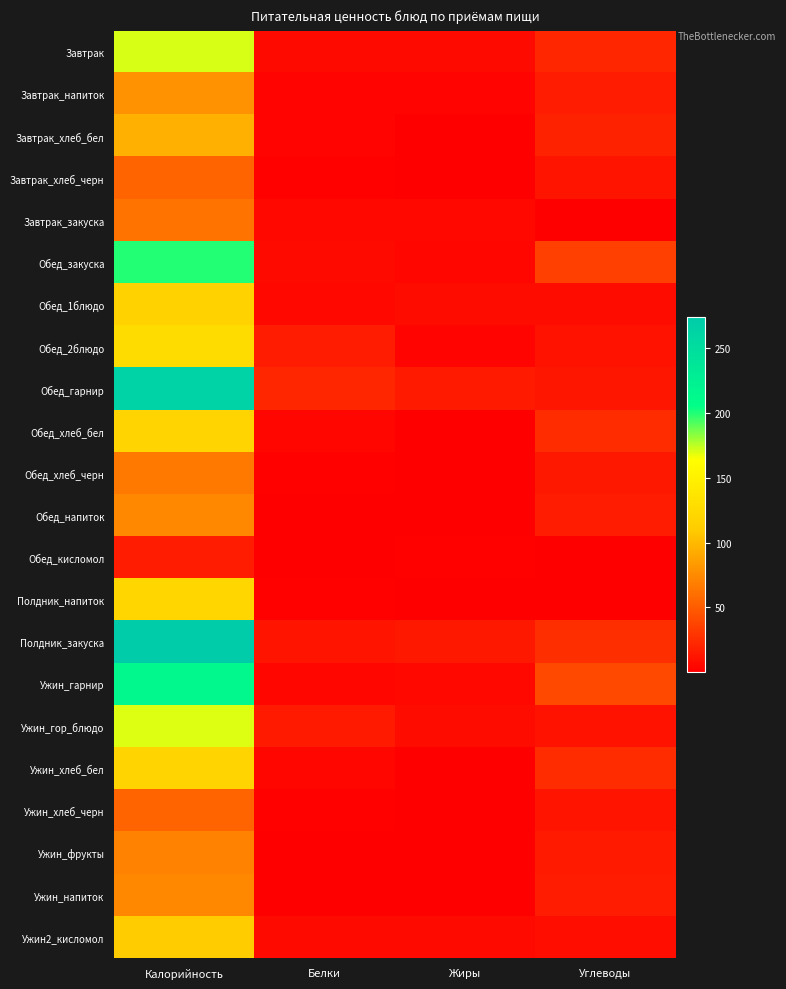

Reading left to right, extract all data points from this chart.

Завтрак: Калорийность=171.0	Белки=6.4	Жиры=6.5	Углеводы=21.4
Завтрак_напиток: Калорийность=79.0	Белки=3.2	Жиры=2.7	Углеводы=15.9
Завтрак_хлеб_бел: Калорийность=94.4	Белки=3.1	Жиры=0.4	Углеводы=19.2
Завтрак_хлеб_черн: Калорийность=54.0	Белки=1.8	Жиры=0.3	Углеводы=11.6
Завтрак_закуска: Калорийность=63.0	Белки=5.1	Жиры=4.6	Углеводы=0.3
Обед_закуска: Калорийность=199.7	Белки=6.0	Жиры=4.0	Углеводы=34.9
Обед_1блюдо: Калорийность=116.4	Белки=5.2	Жиры=7.4	Углеводы=7.1
Обед_2блюдо: Калорийность=127.3	Белки=15.4	Жиры=3.3	Углеводы=9.9
Обед_гарнир: Калорийность=264.0	Белки=21.0	Жиры=15.0	Углеводы=13.0
Обед_хлеб_бел: Калорийность=118.0	Белки=3.9	Жиры=0.5	Углеводы=23.9
Обед_хлеб_черн: Калорийность=64.8	Белки=2.1	Жиры=0.3	Углеводы=13.9
Обед_напиток: Калорийность=73.1	Белки=0.2	Жиры=1.1	Углеводы=15.8
Обед_кисломол: Калорийность=16.2	Белки=0.3	Жиры=1.5	Углеводы=0.4
Полдник_напиток: Калорийность=120.0	Белки=1.4	Жиры=0.2	Углеводы=0.2
Полдник_закуска: Калорийность=274.0	Белки=11.0	Жиры=14.0	Углеводы=25.6
Ужин_гарнир: Калорийность=213.0	Белки=3.8	Жиры=4.7	Углеводы=39.0
Ужин_гор_блюдо: Калорийность=169.7	Белки=14.8	Жиры=7.7	Углеводы=10.0
Ужин_хлеб_бел: Калорийность=118.0	Белки=3.9	Жиры=0.5	Углеводы=23.9
Ужин_хлеб_черн: Калорийность=54.0	Белки=1.8	Жиры=0.3	Углеводы=11.6
Ужин_фрукты: Калорийность=70.5	Белки=0.6	Жиры=0.6	Углеводы=14.7
Ужин_напиток: Калорийность=73.1	Белки=0.2	Жиры=1.1	Углеводы=15.8
Ужин2_кисломол: Калорийность=110.0	Белки=6.0	Жиры=6.4	Углеводы=8.0